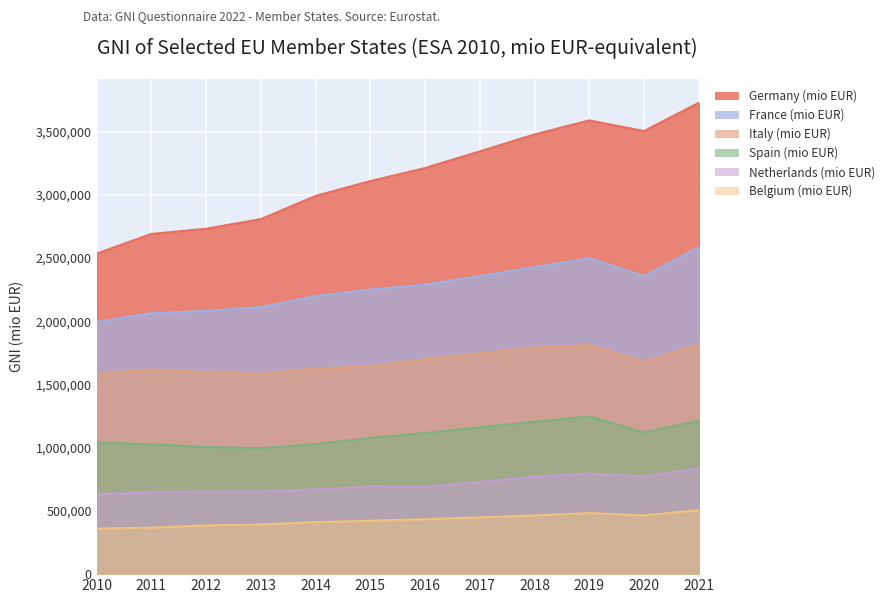

At which label does France (mio EUR) first exceed 2289743?

2017